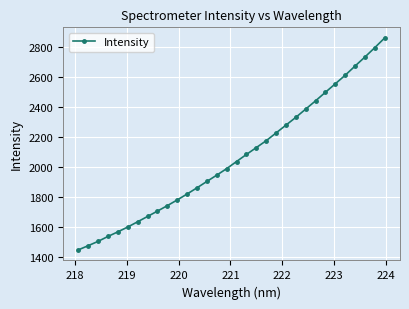

What is the maximum value shown in the chart?

2857.3